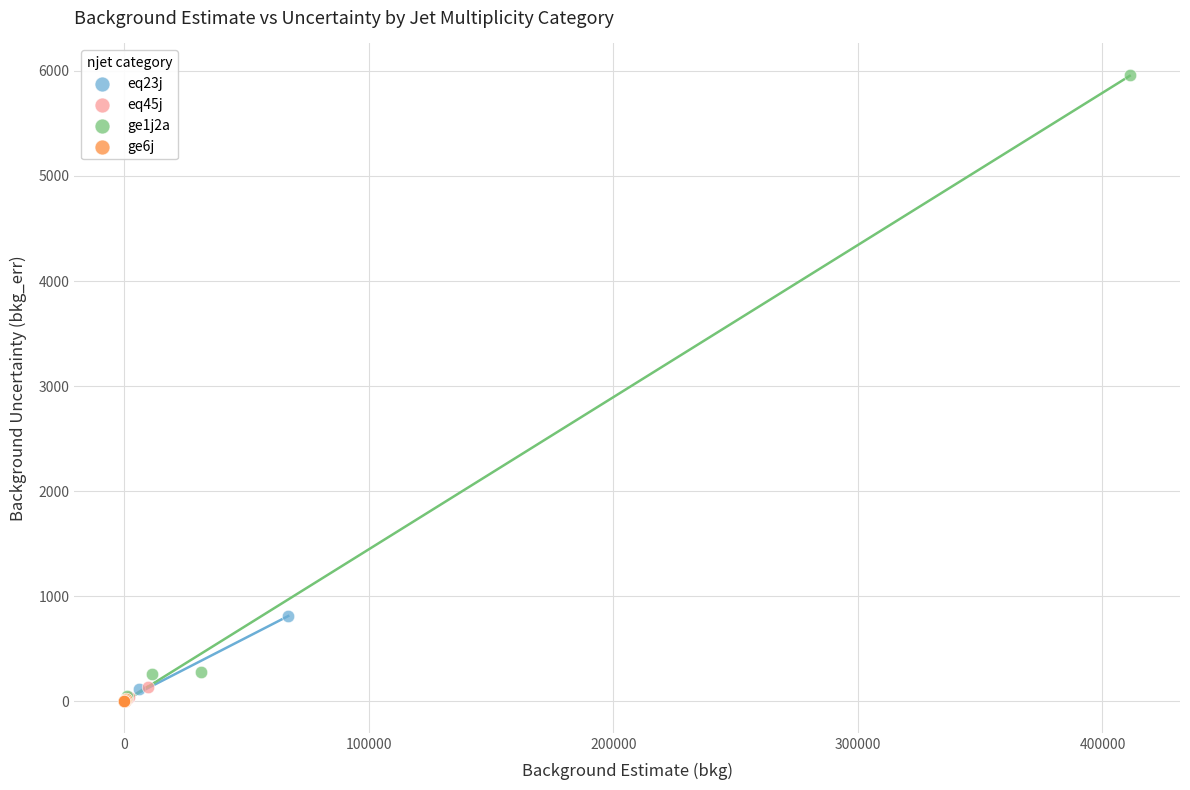

What are all the series names shown in the legend?

eq23j, eq45j, ge1j2a, ge6j